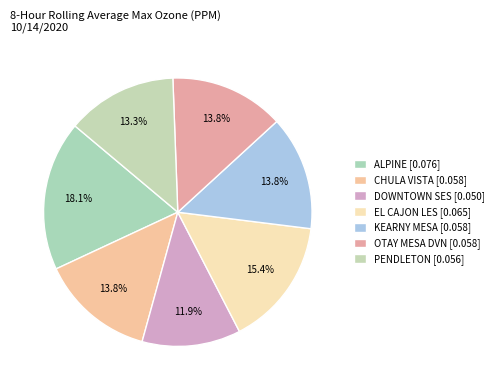

Is there any slice that represents more than half of the pie?

No